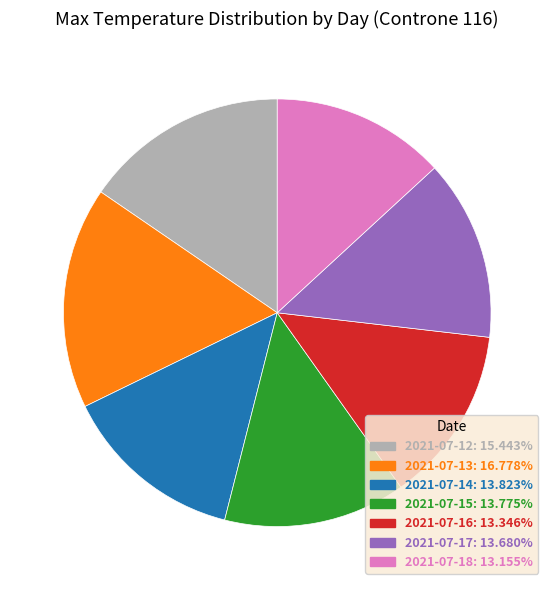

What is the largest slice in the pie chart?

2021-07-13